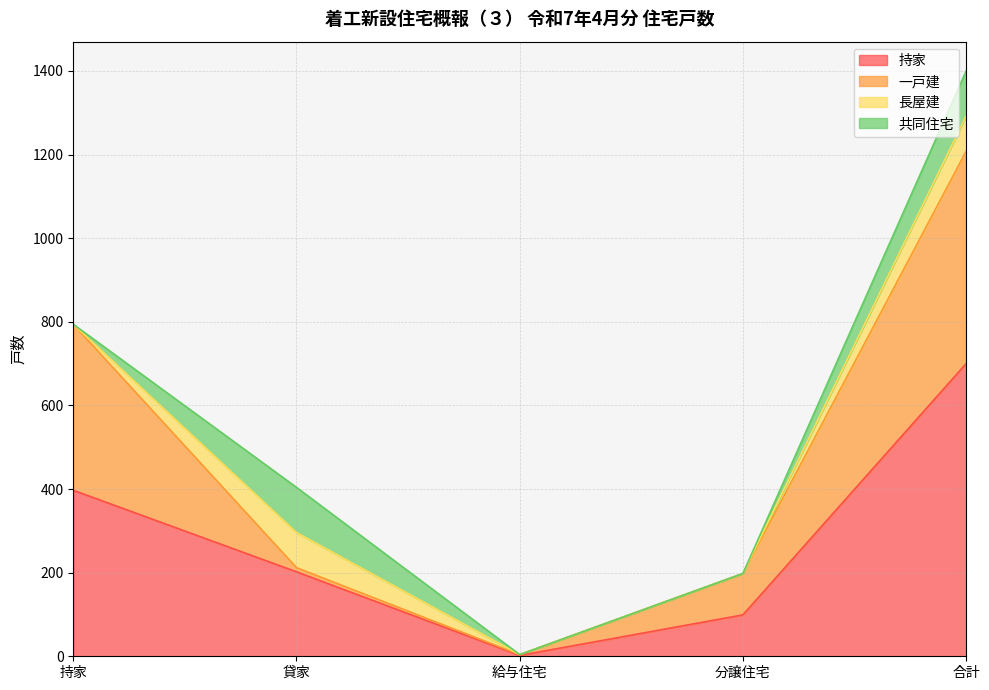

At how many categories does at least one series exceed 358?

2